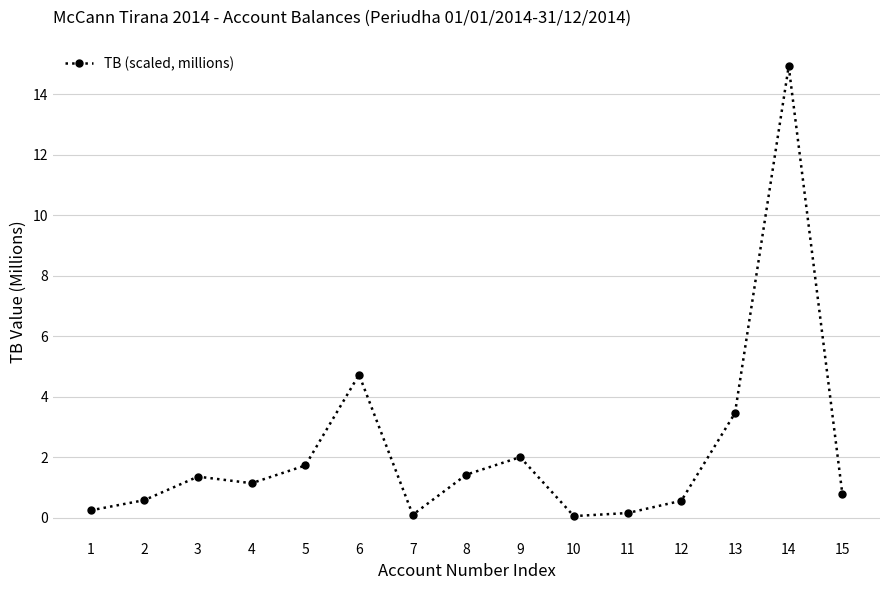

What is the change in value from 3 to 6?

+3.4